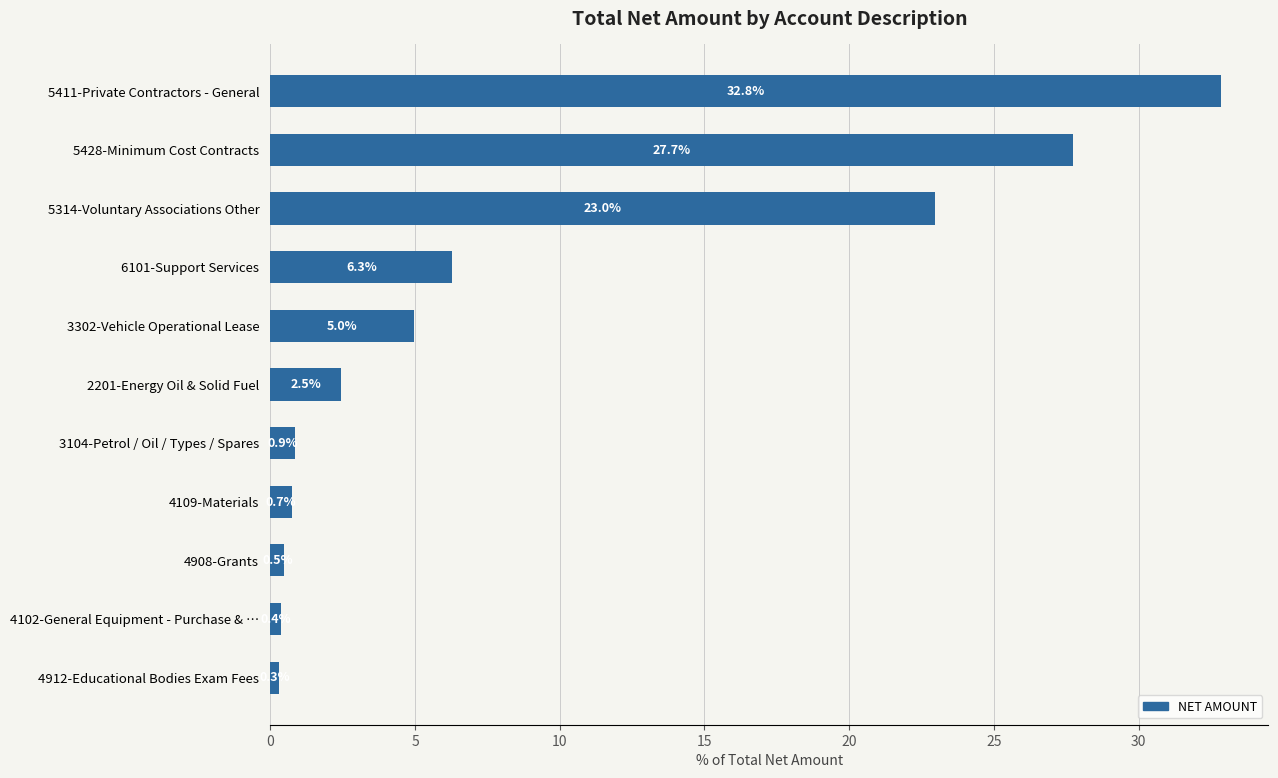

Reading top to bottom, list all the values displayed in this chart.

32.8	27.7	23.0	6.3	5.0	2.5	0.9	0.7	0.5	0.4	0.3